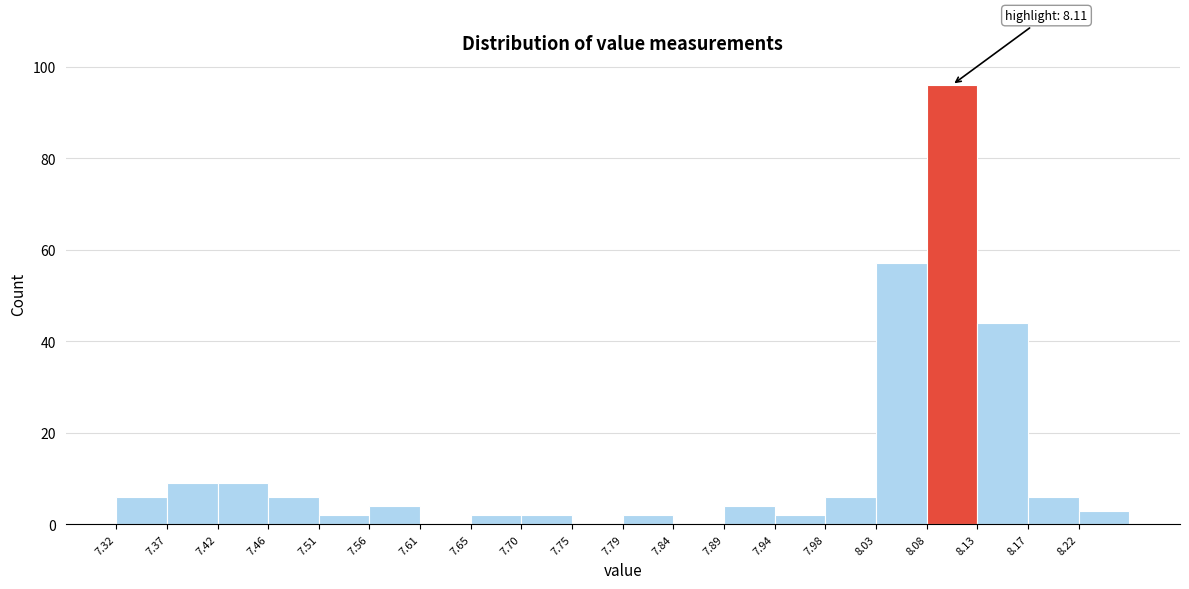

Over which range of the x-axis is the bar tallest?

8.080 to 8.130